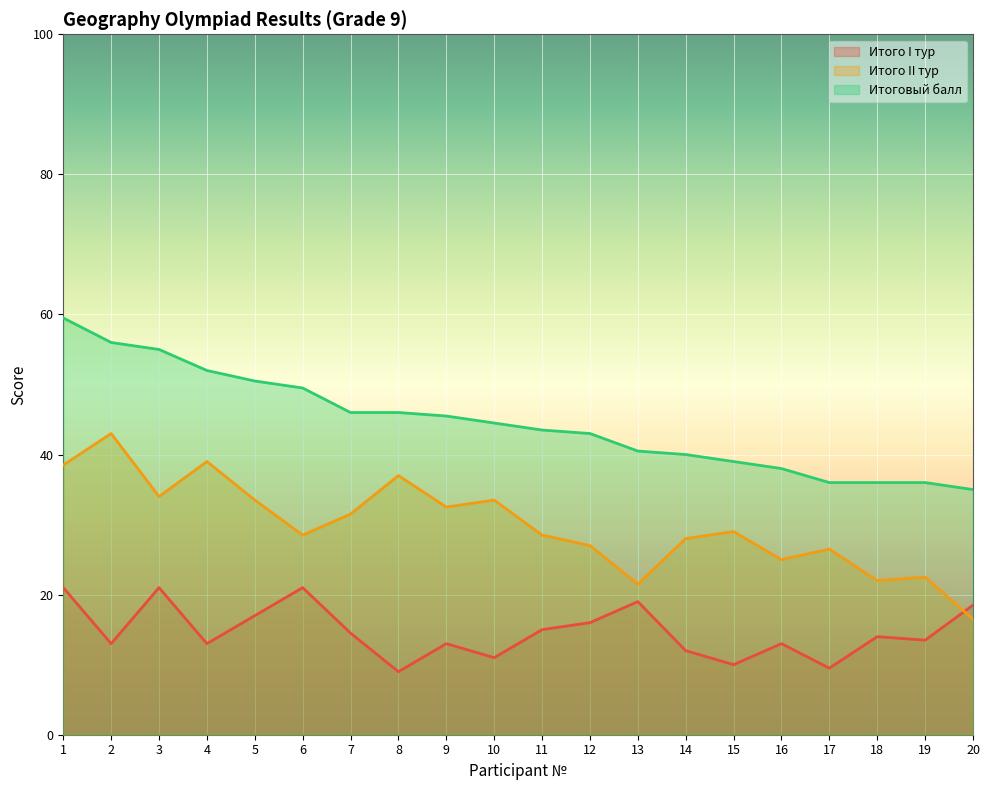

True or false: Итого II тур and Итого I тур intersect in this chart.

True